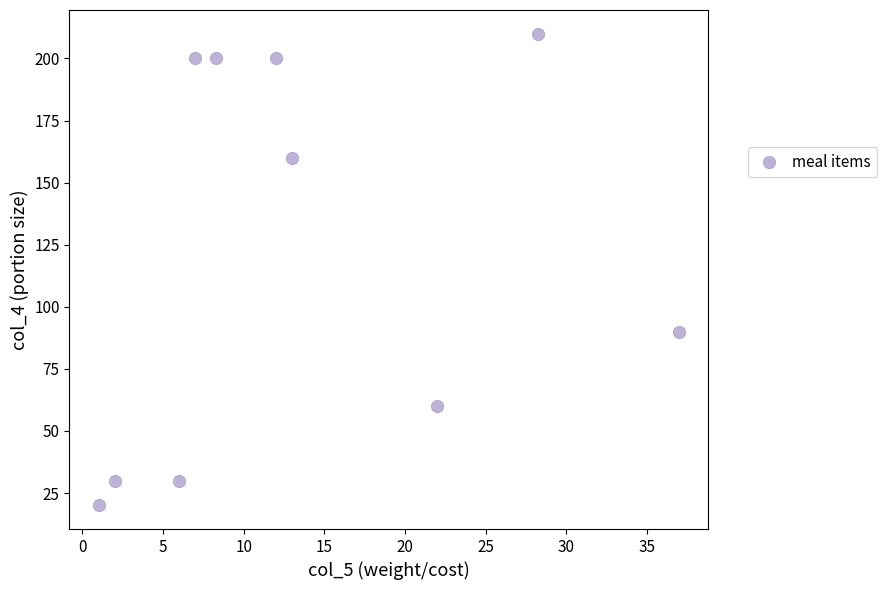

What Y value in the scatter plot is closest to 115?

90